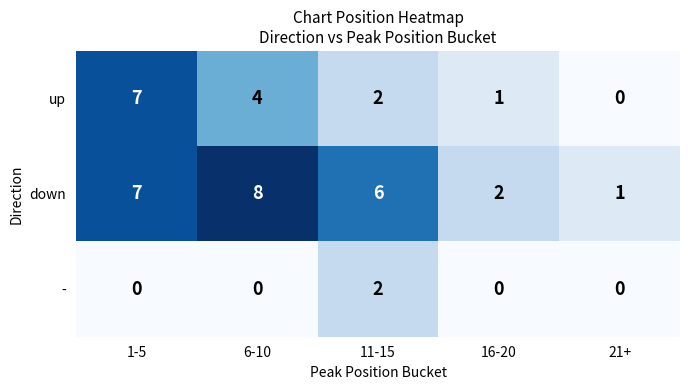

How many series are shown in this chart?

3